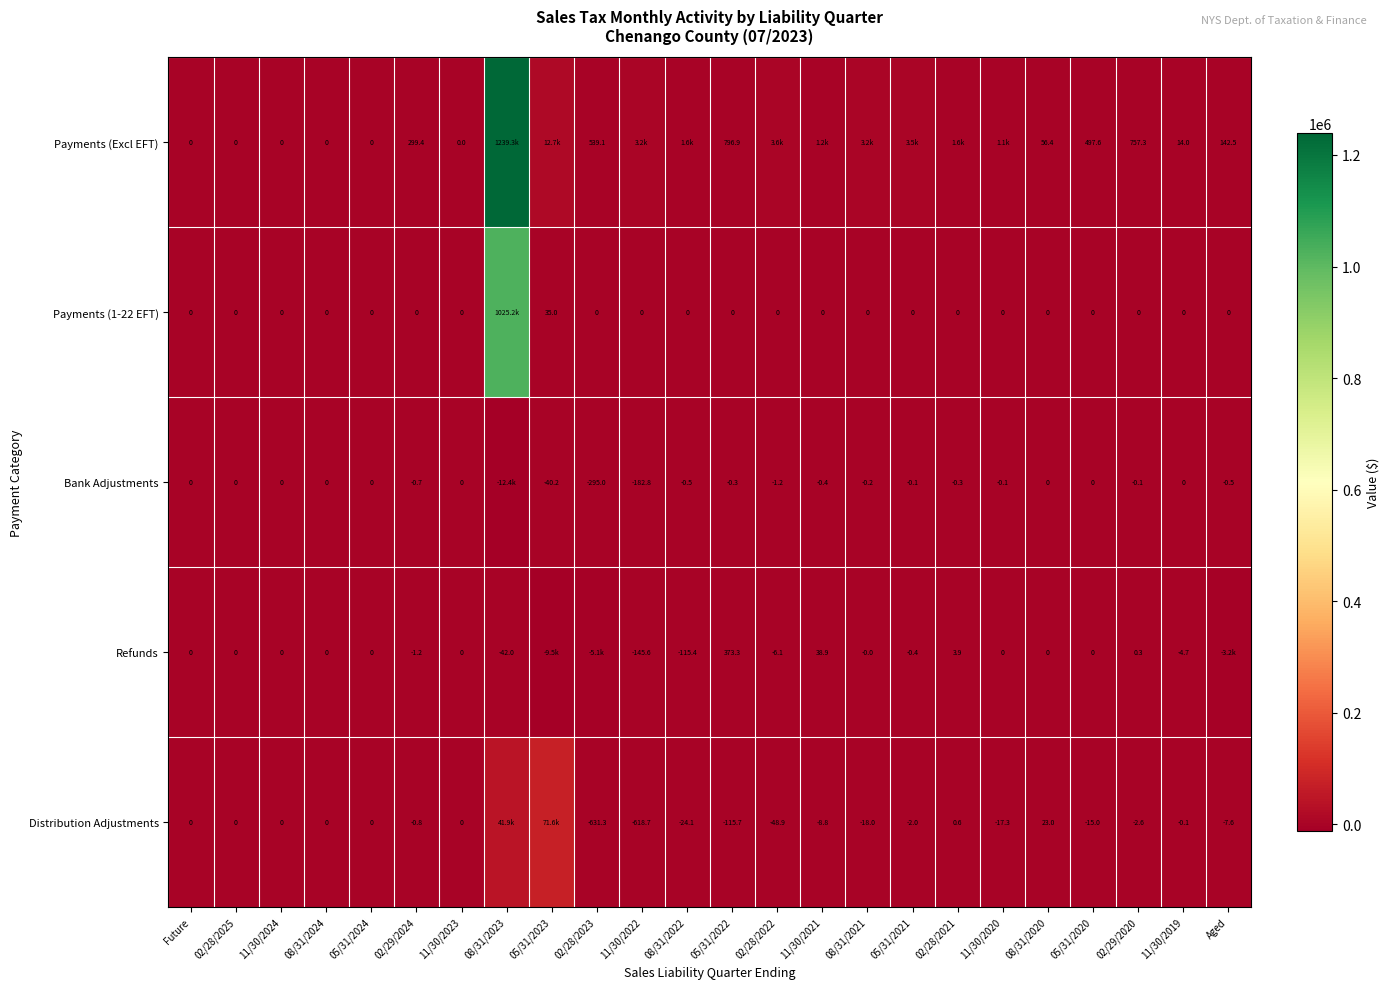

At how many categories does at least one series exceed 58281?

2